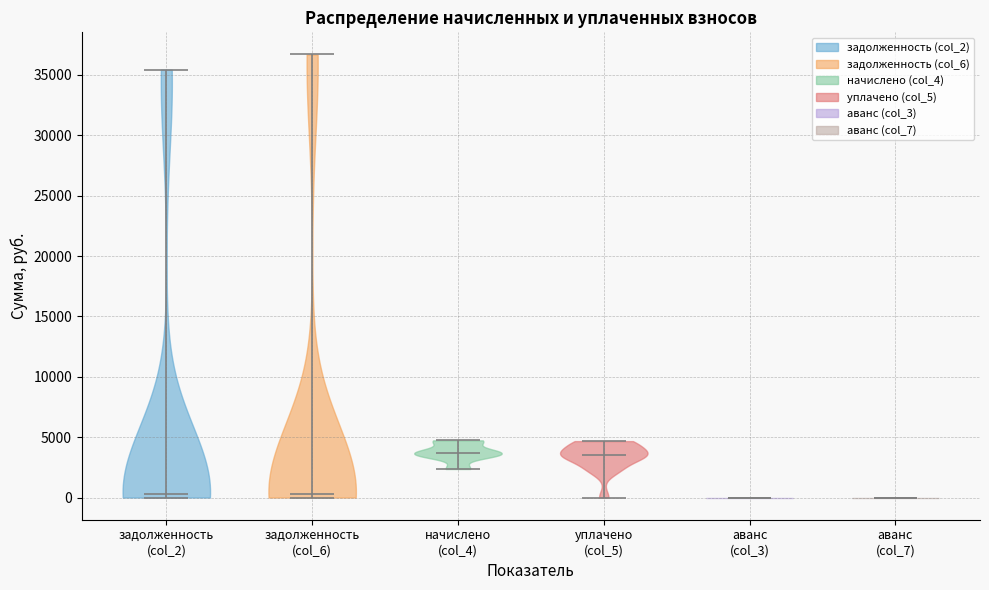

Reading left to right, read every violin against the y-axis: where its median line is, and the lowest and highest points it reaches. The values are not printed on the chart, so give them approximately, as read against the axis.

задолженность (col_2): median line 500, lowest point 0, highest point 35500
задолженность (col_6): median line 500, lowest point 0, highest point 36500
начислено (col_4): median line 3500, lowest point 2500, highest point 4500
уплачено (col_5): median line 3500, lowest point 0, highest point 4500
аванс (col_3): median line 0, lowest point 0, highest point 0
аванс (col_7): median line 0, lowest point 0, highest point 0